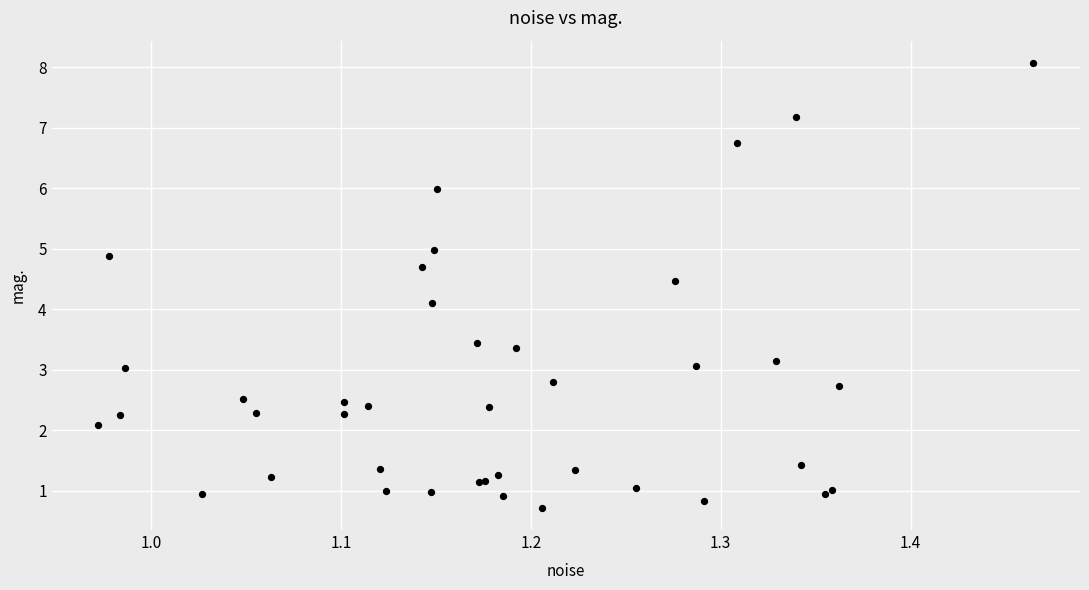

What Y value in the scatter plot is closest to 4?

4.1